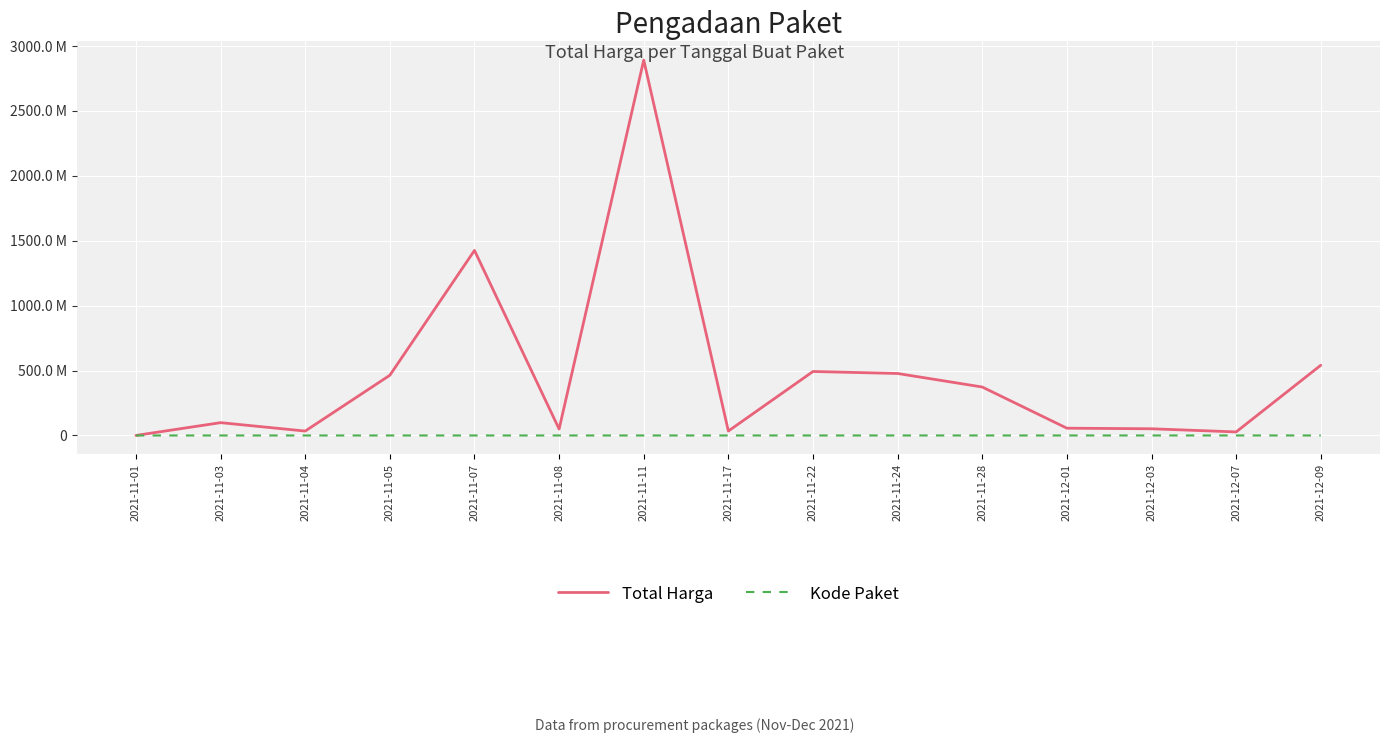

List the series in order of their peak value, lowest first.

Kode Paket, Total Harga